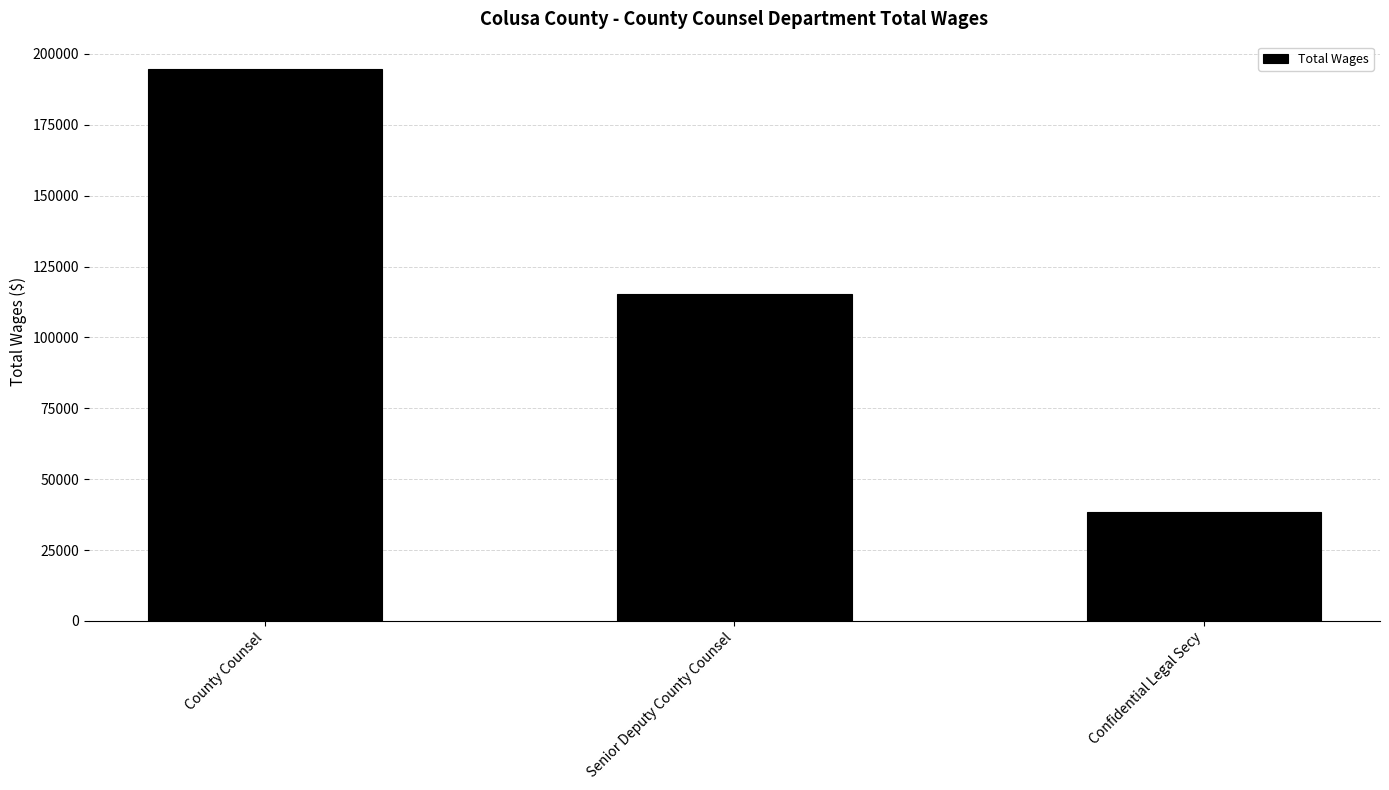

True or false: the data shows 194595 at County Counsel.

True